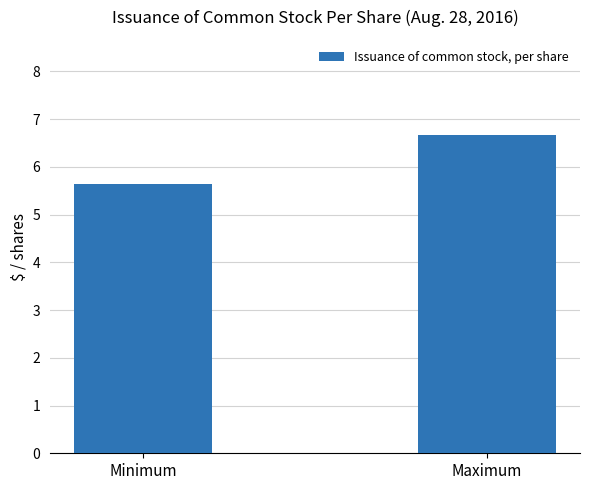

At which label does the data first exceed 6?

Maximum